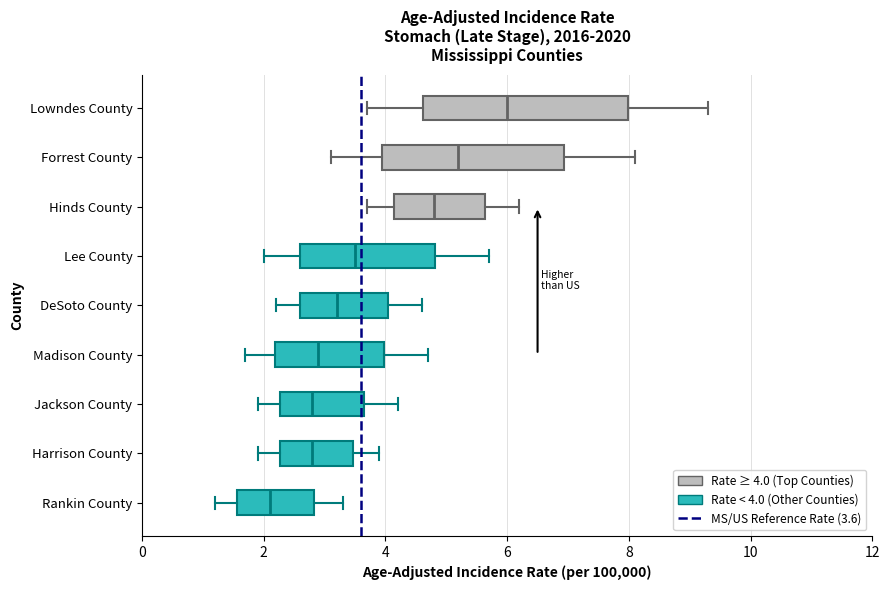

Reading bottom to top, transcribe this box plot: for each box, give where its median line is, the range the box spans, and where its two whiskers end, as read against the x-axis. The values are not printed on the chart, so give them approximately, as read against the axis.

Rankin County: median 2.2, box 1.6 to 2.8, whiskers 1.2 to 3.4
Harrison County: median 2.8, box 2.2 to 3.4, whiskers 2.0 to 4.0
Jackson County: median 2.8, box 2.2 to 3.6, whiskers 2.0 to 4.2
Madison County: median 3.0, box 2.2 to 4.0, whiskers 1.8 to 4.8
DeSoto County: median 3.2, box 2.6 to 4.0, whiskers 2.2 to 4.6
Lee County: median 3.6, box 2.6 to 4.8, whiskers 2.0 to 5.8
Hinds County: median 4.8, box 4.2 to 5.6, whiskers 3.8 to 6.2
Forrest County: median 5.2, box 4.0 to 7.0, whiskers 3.2 to 8.2
Lowndes County: median 6.0, box 4.6 to 8.0, whiskers 3.8 to 9.4